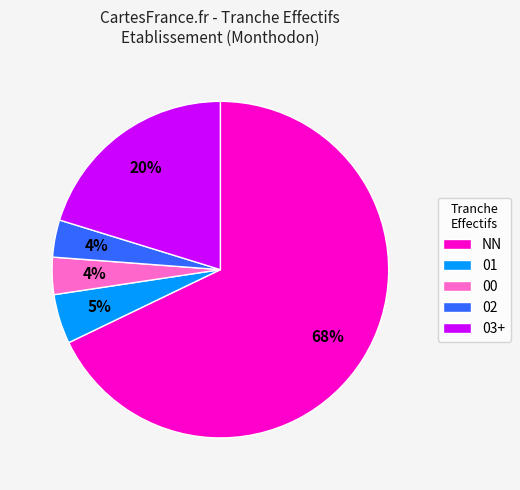

Combined, do 00 and 02 account for over 50%?

No